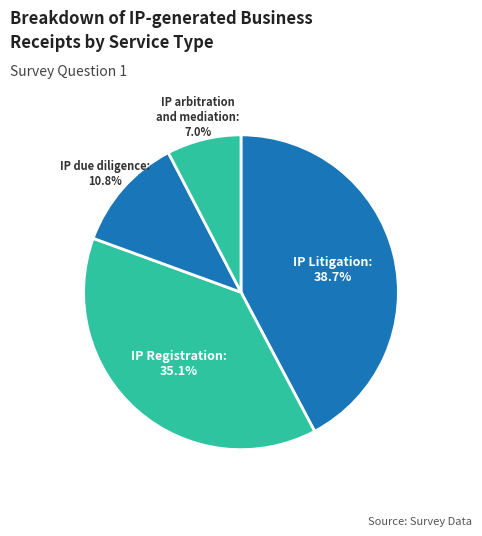

The IP arbitration and mediation slice represents 7% of the pie. True or false?

True